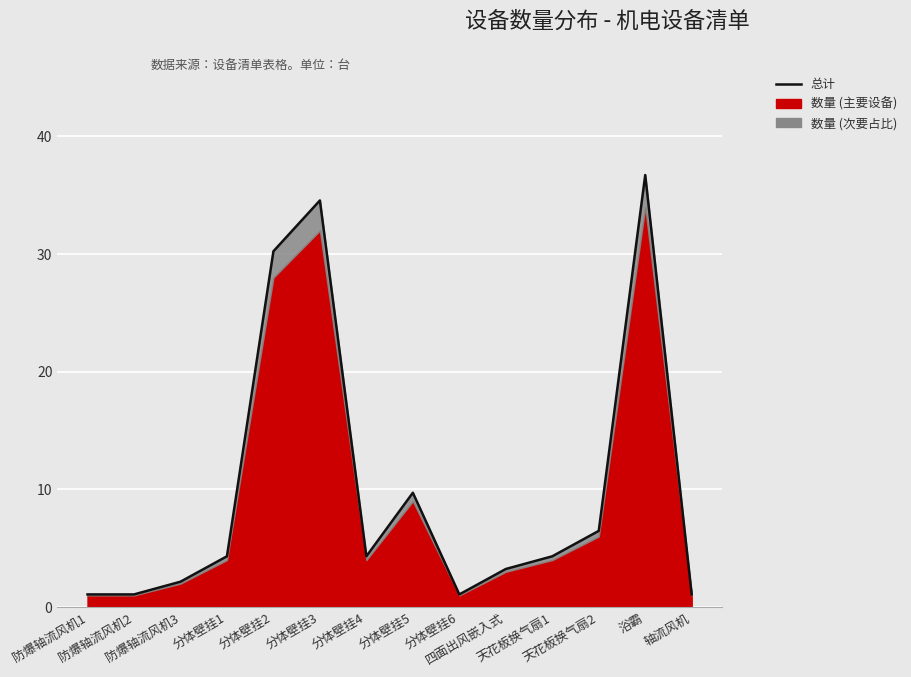

What is the sum of all values?

140.4